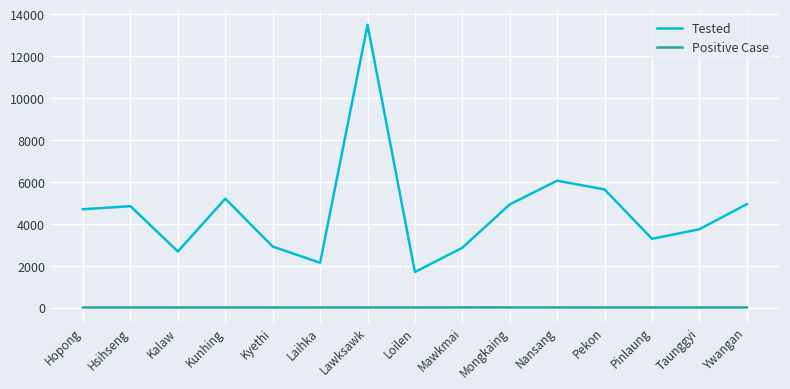

Which series has the widest spread of values?

Tested